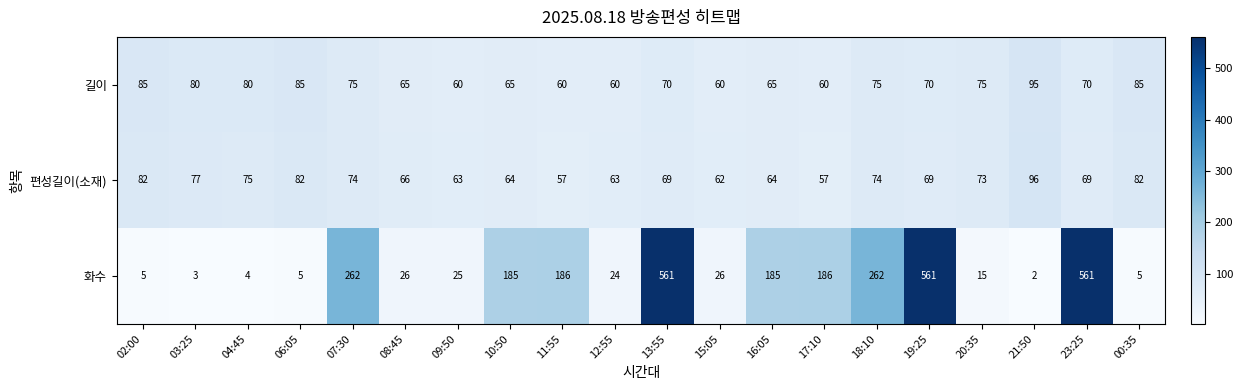

What is the maximum value shown in the chart?

561